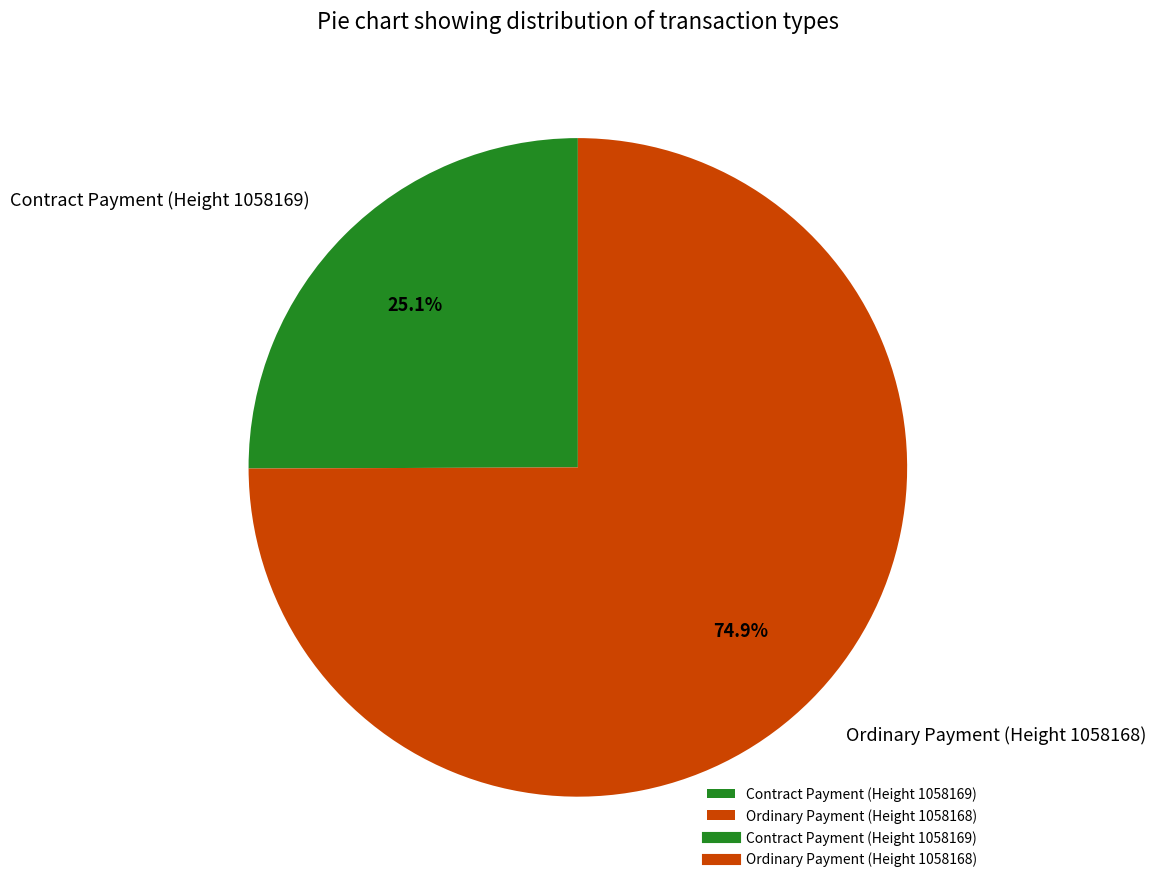

How many slices are in this pie chart?

2